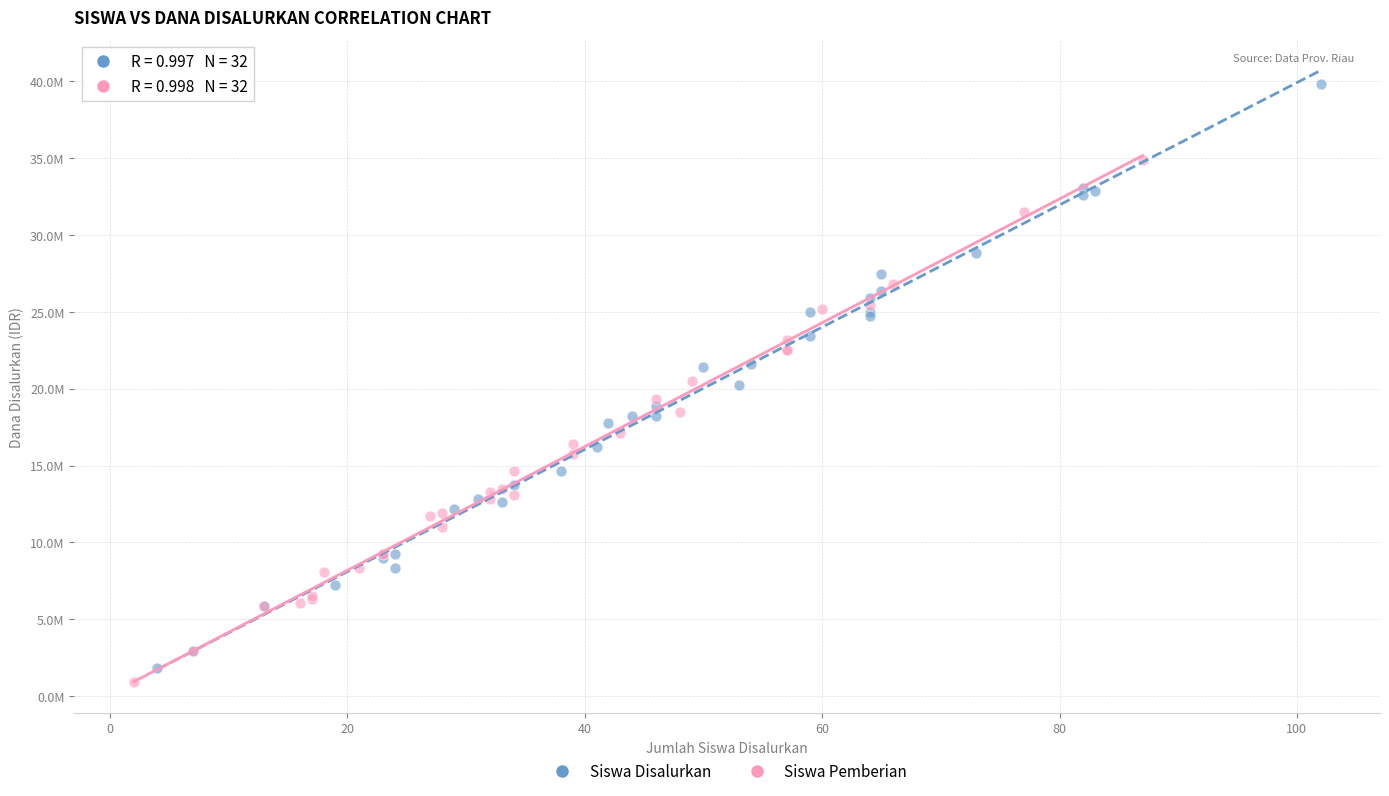

What are all the series names shown in the legend?

Siswa Disalurkan, Siswa Pemberian